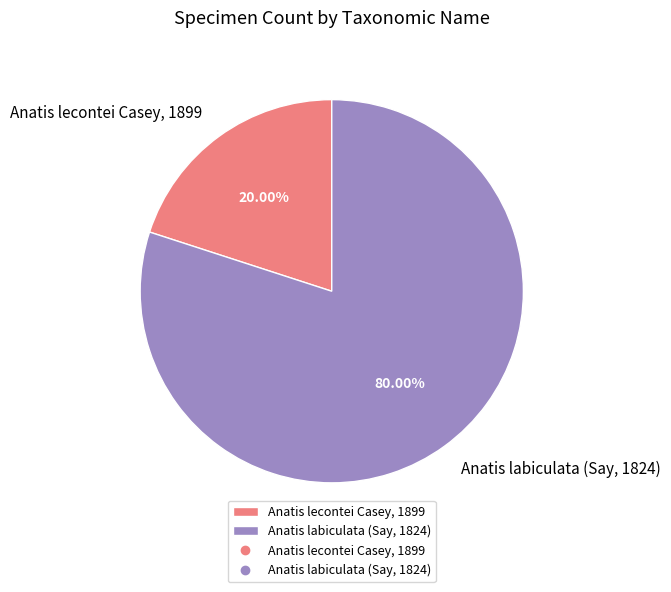

The Anatis lecontei Casey, 1899 slice represents 28% of the pie. True or false?

False